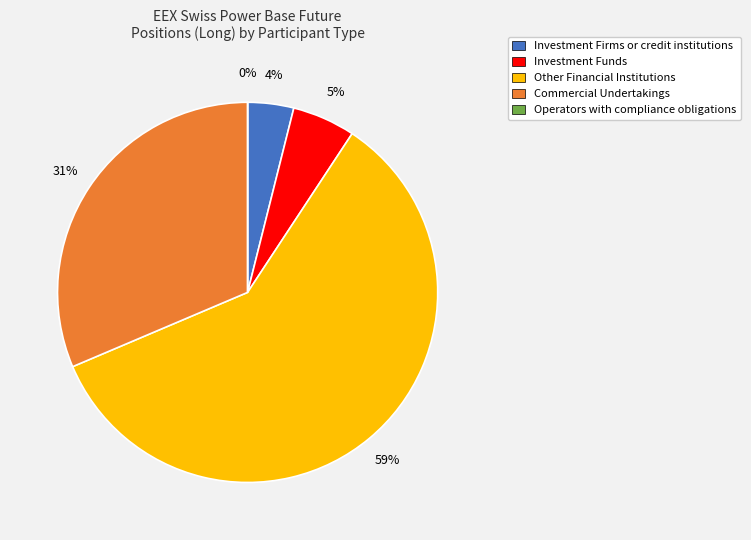

Rank the categories by value from highest to lowest.

Other Financial Institutions (Long), Commercial Undertakings (Long), Investment Funds (Long), Investment Firms or credit institutions (Long), Operators with compliance obligations (Long)